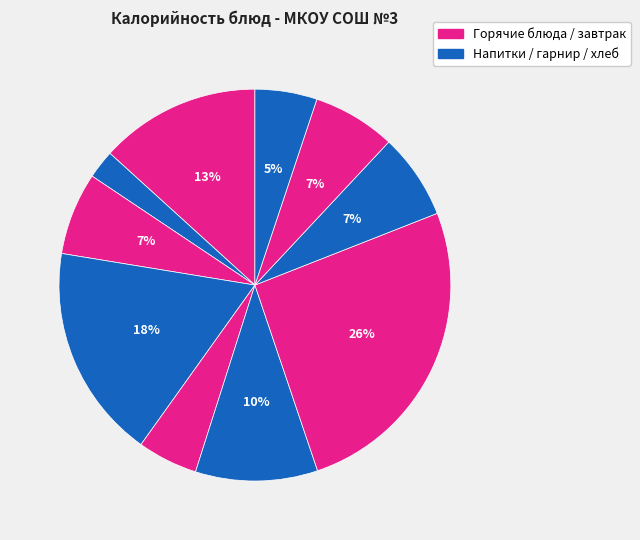

Is there a majority slice in this chart?

No